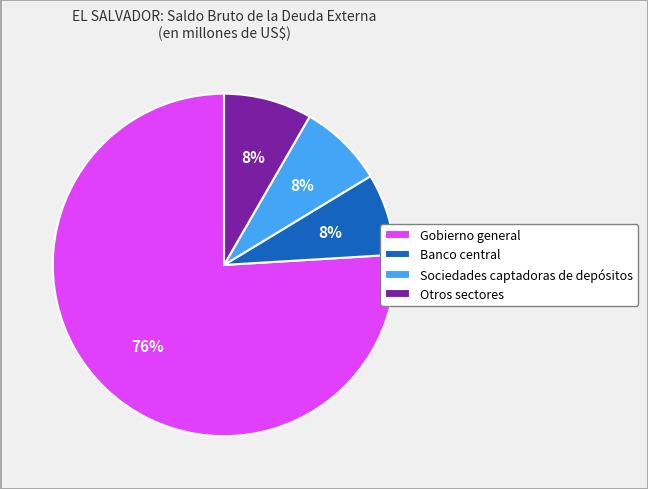

To the nearest percent, what is the difference between the Gobierno general and Otros sectores slice percentages?

68%